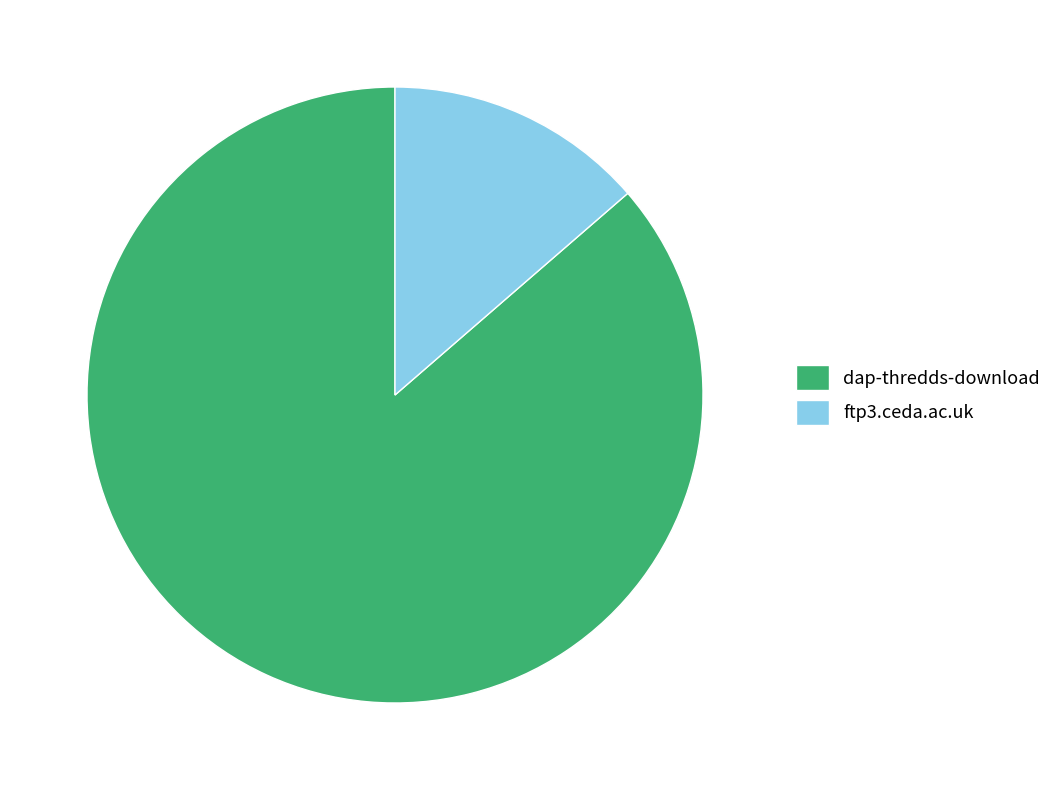

Is it true that ftp3.ceda.ac.uk is 25% of the pie?

False